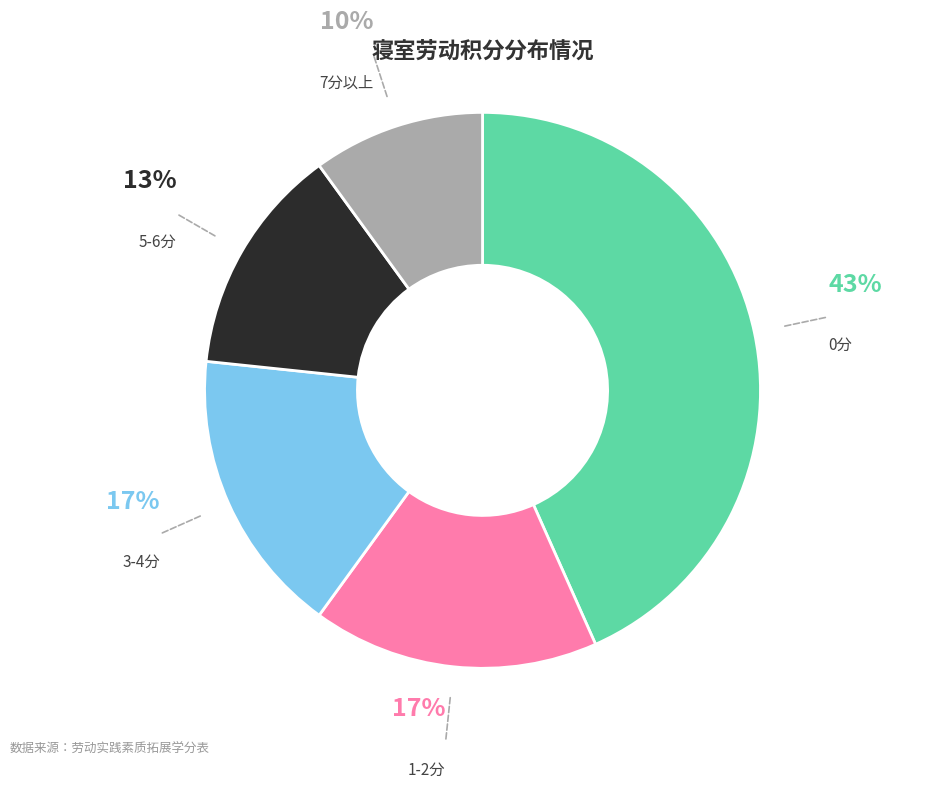

Is there a majority slice in this chart?

No